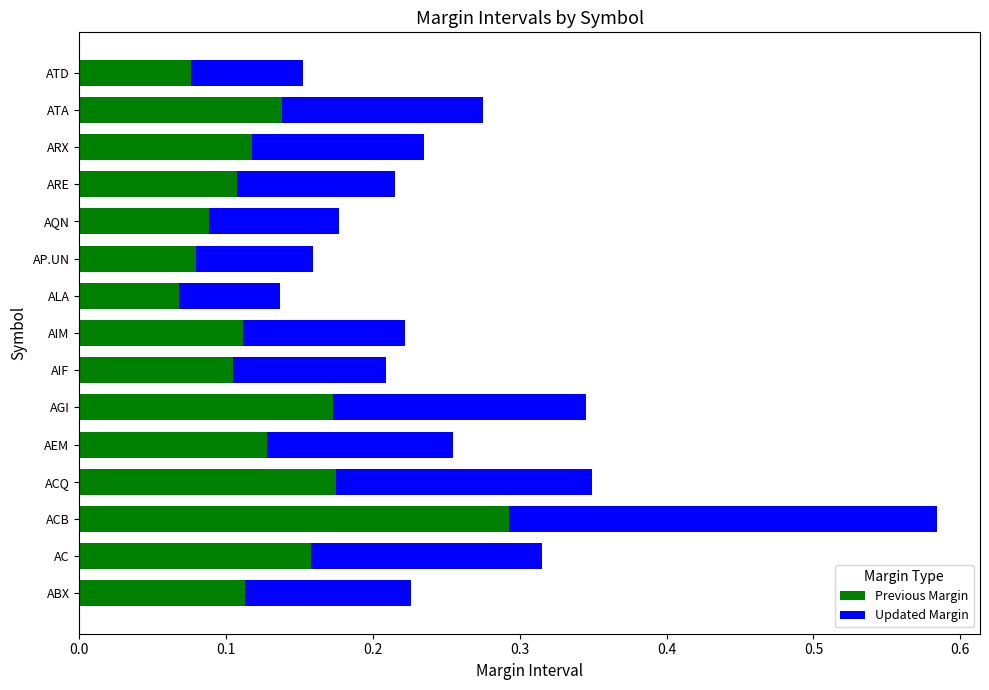

How many distinct data groups are displayed?

2